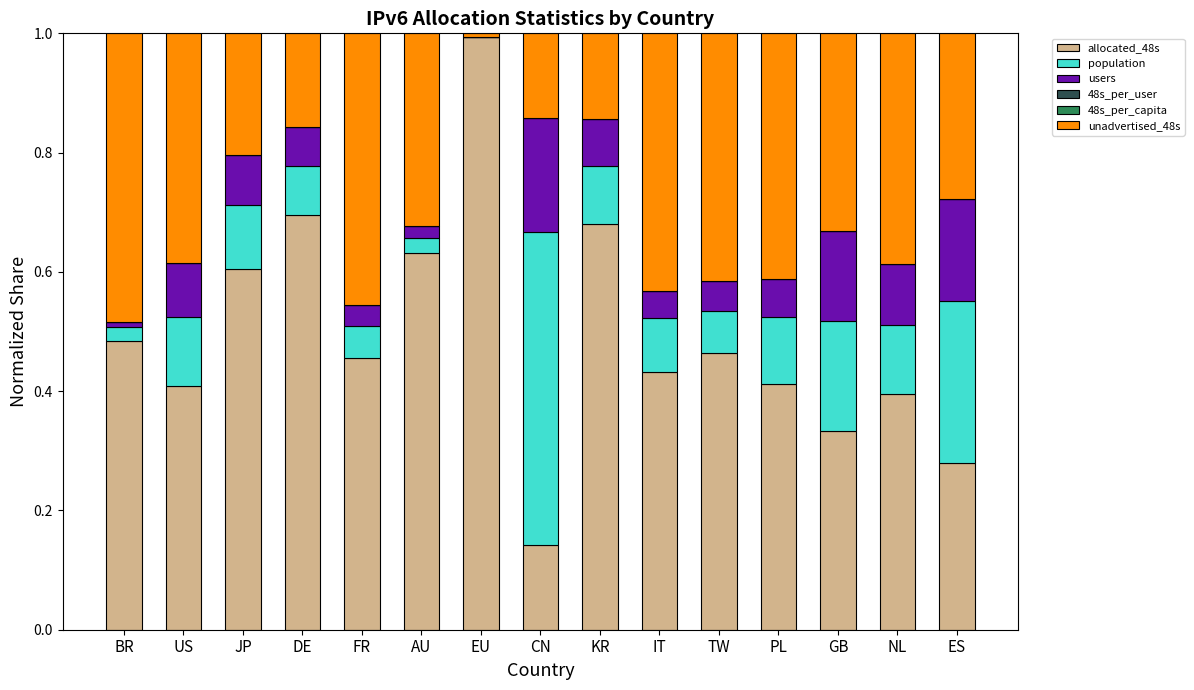

At which label does allocated_48s reach its peak?

EU